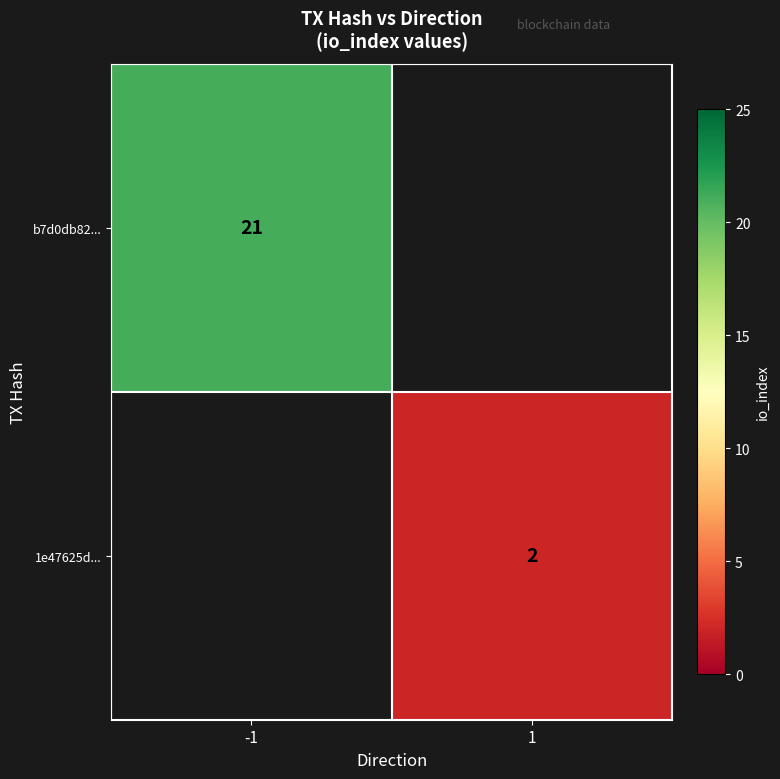

How many data points does each series have?

2